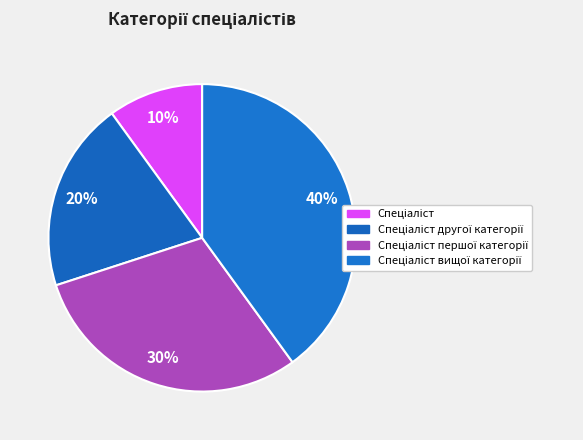

True or false: Спеціаліст вищої категорії accounts for 40% of the total.

True